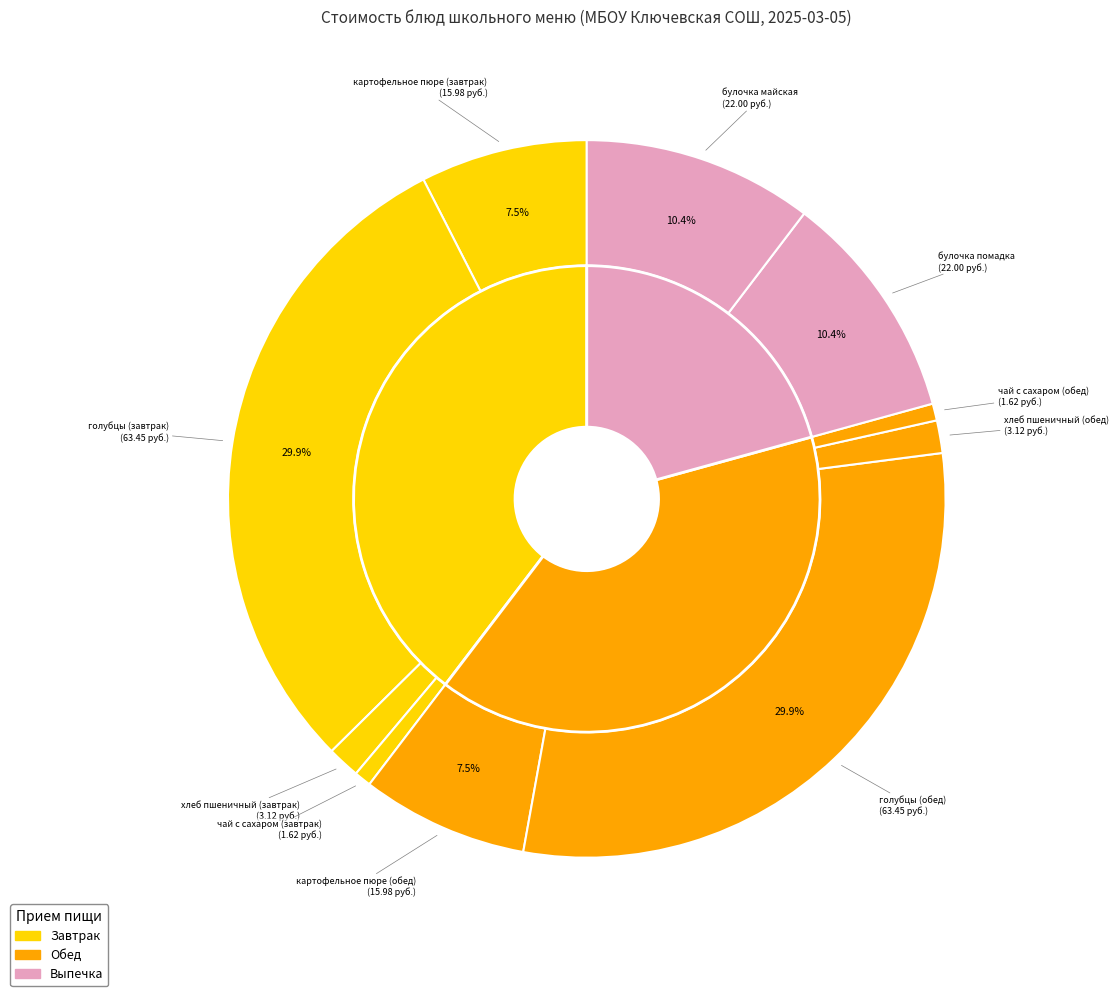

What is the smallest slice in the pie chart?

чай с сахаром (завтрак)